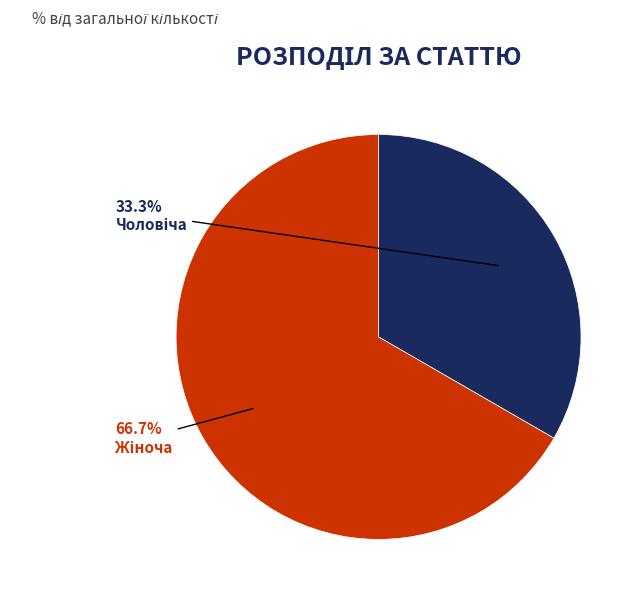

Is there a majority slice in this chart?

Yes